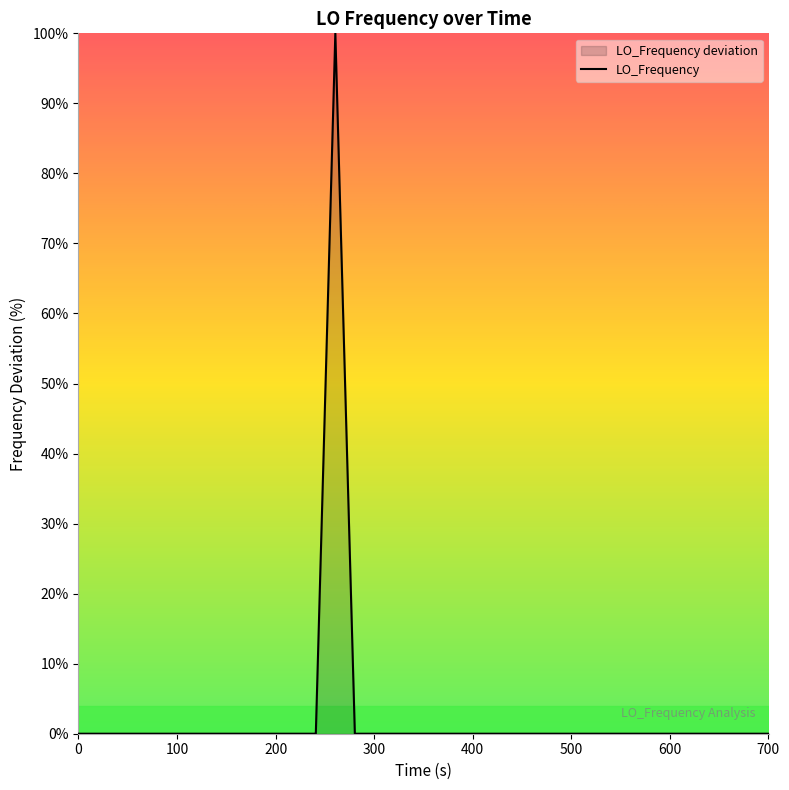

What is the maximum value shown in the chart?

100.0